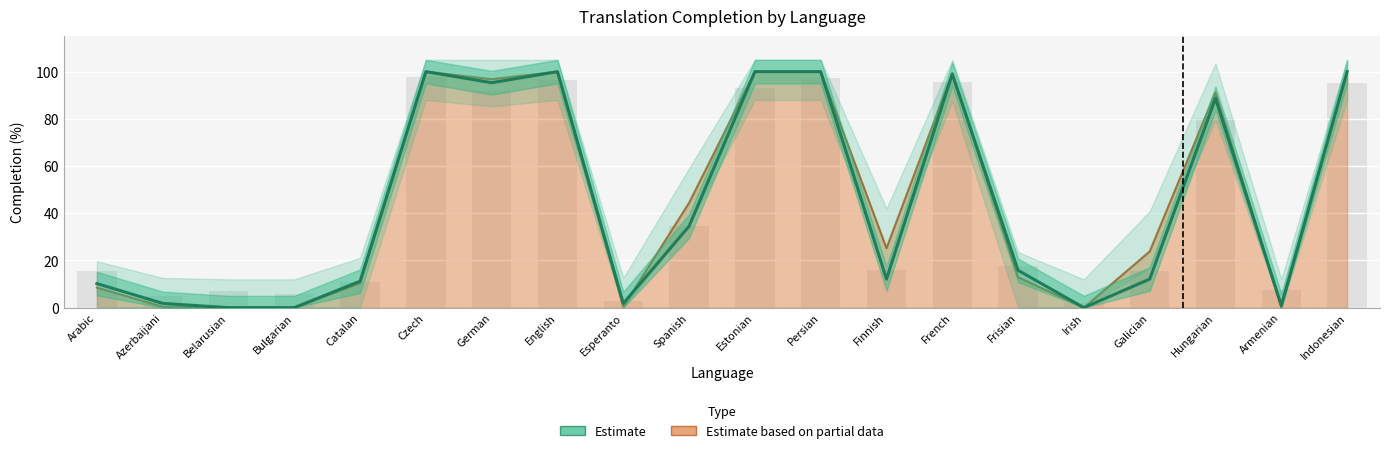

How many bars are there in total?

20